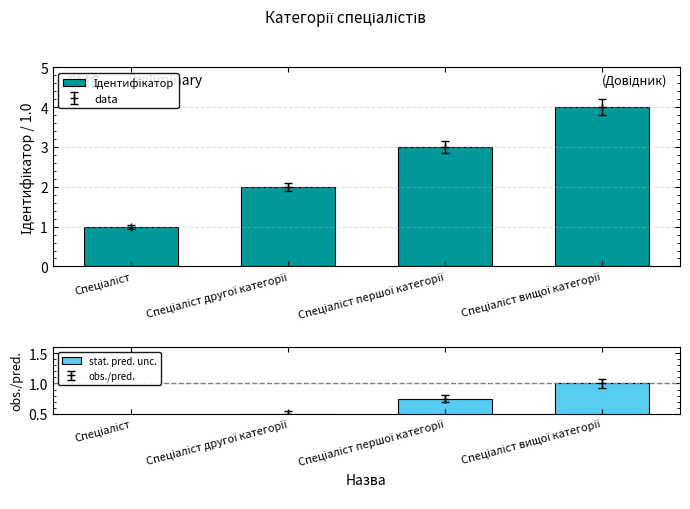

Read the Ідентифікатор value at Спеціаліст другої категорії.

2.0